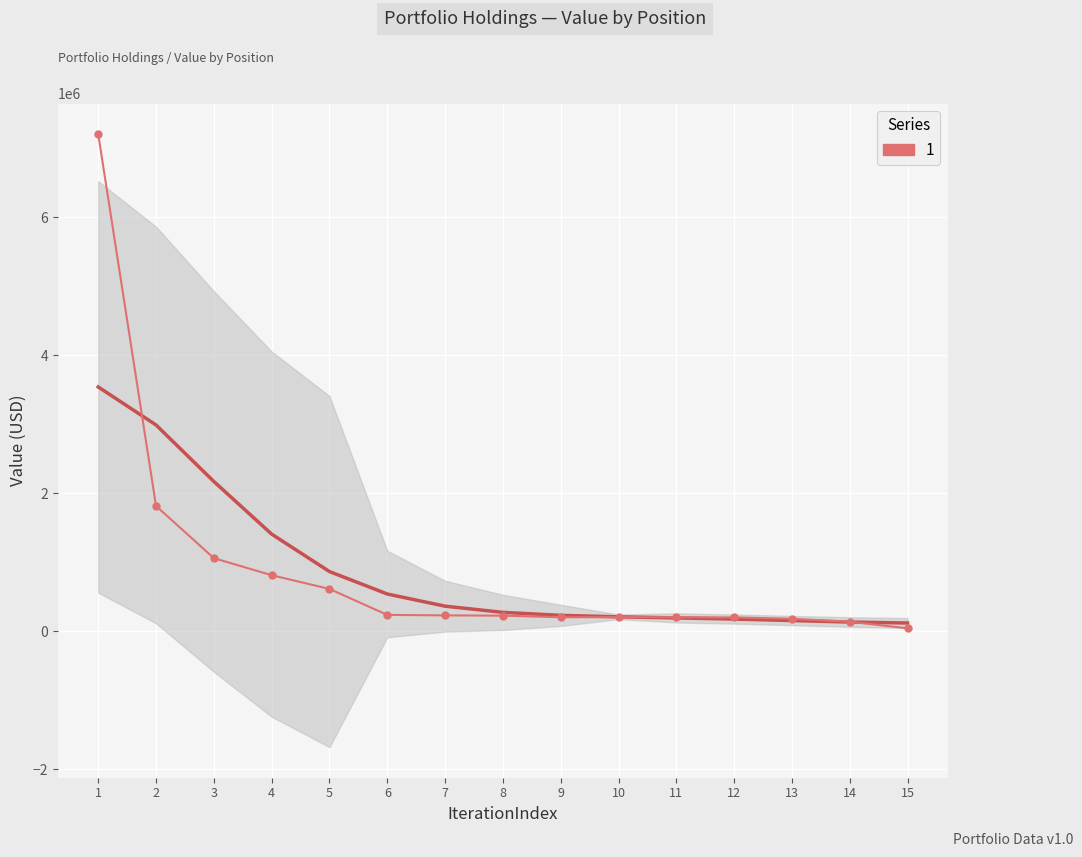

What is the value of the 8th point from the left?

226000